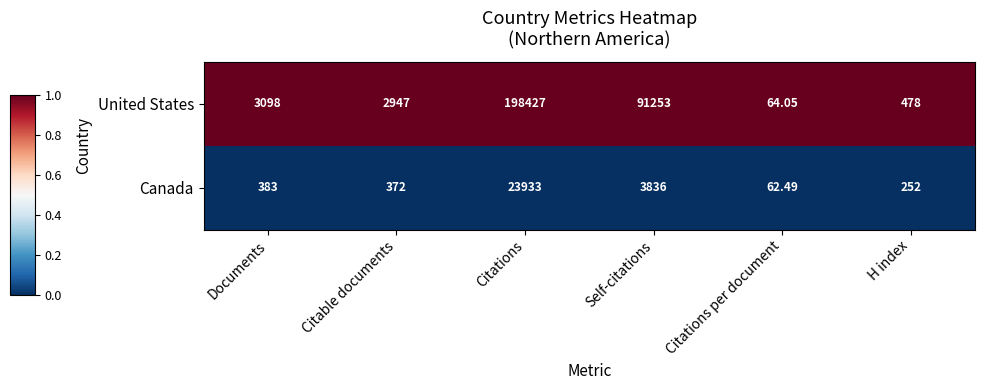

Which series has the largest total across all categories?

United States